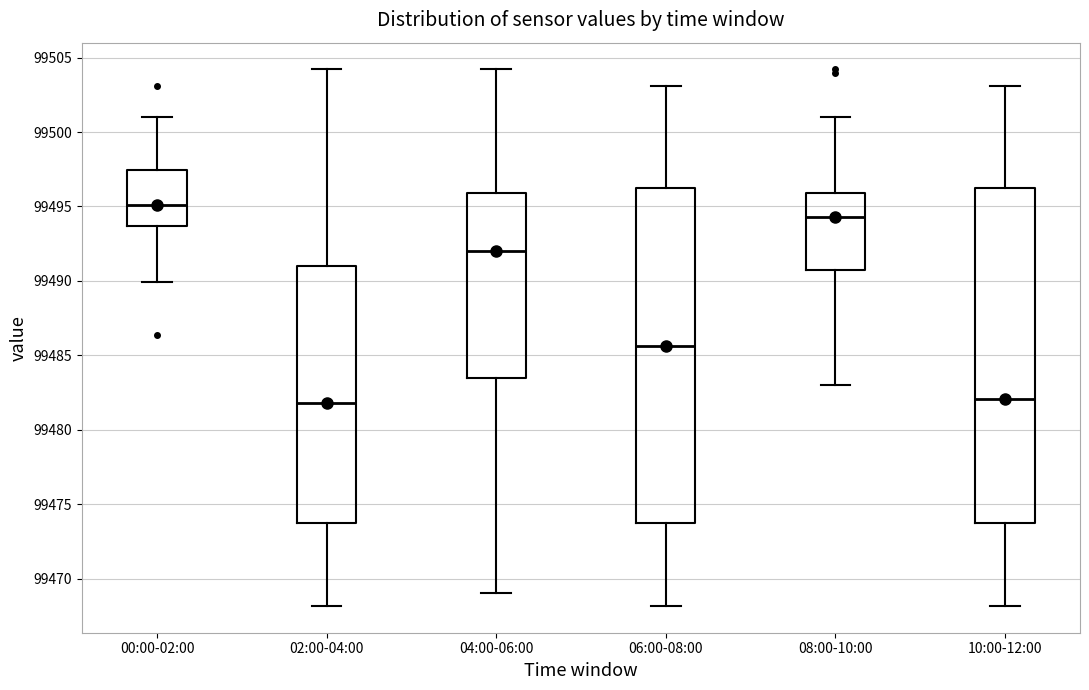

Where does the median line of the box for 04:00-06:00 sit on the y-axis? The values are not printed on the chart, so give them approximately, as read against the axis.

99492.0